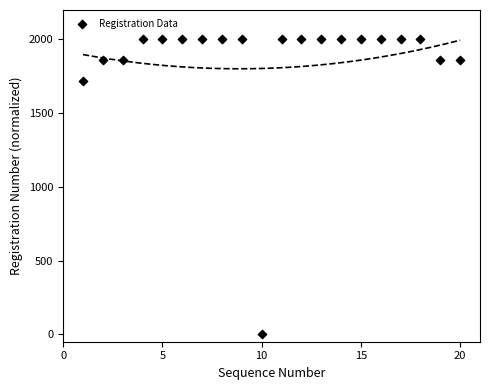

What is the range of X values (max minus min)?

19.0